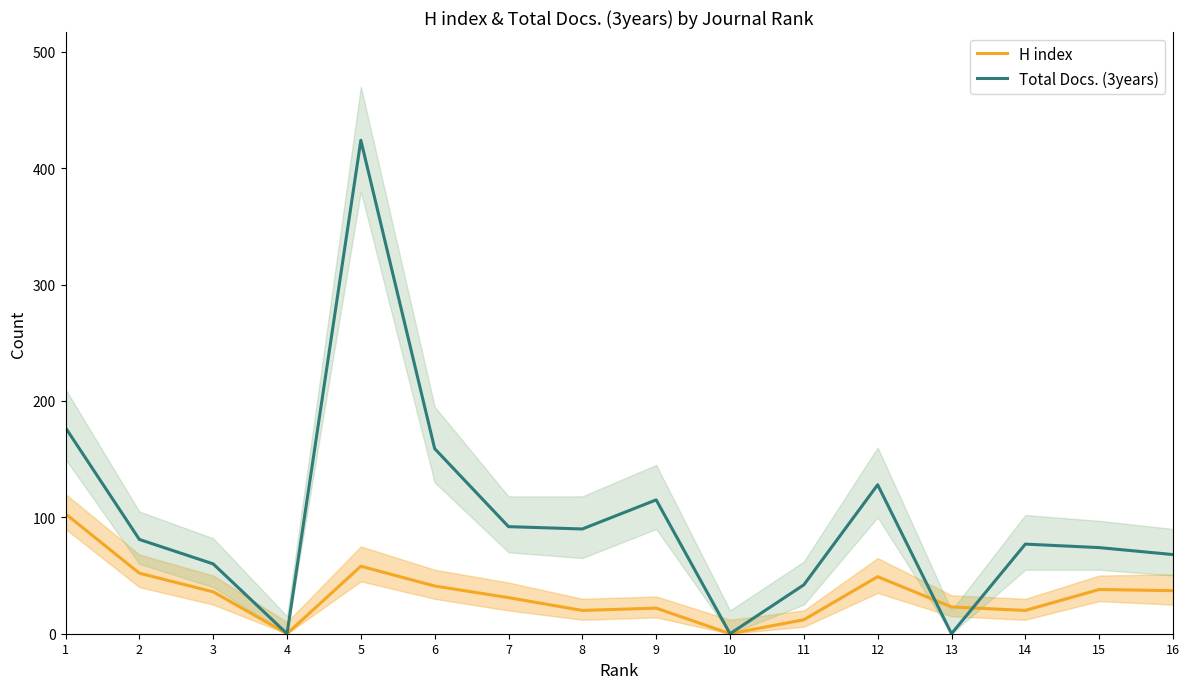

Reading left to right, transcribe all the data shown in this chart.

H index: 1=103	2=52	3=36	4=0	5=58	6=41	7=31	8=20	9=22	10=0	11=12	12=49	13=23	14=20	15=38	16=37
Total Docs. (3years): 1=177	2=81	3=60	4=0	5=424	6=159	7=92	8=90	9=115	10=0	11=42	12=128	13=0	14=77	15=74	16=68